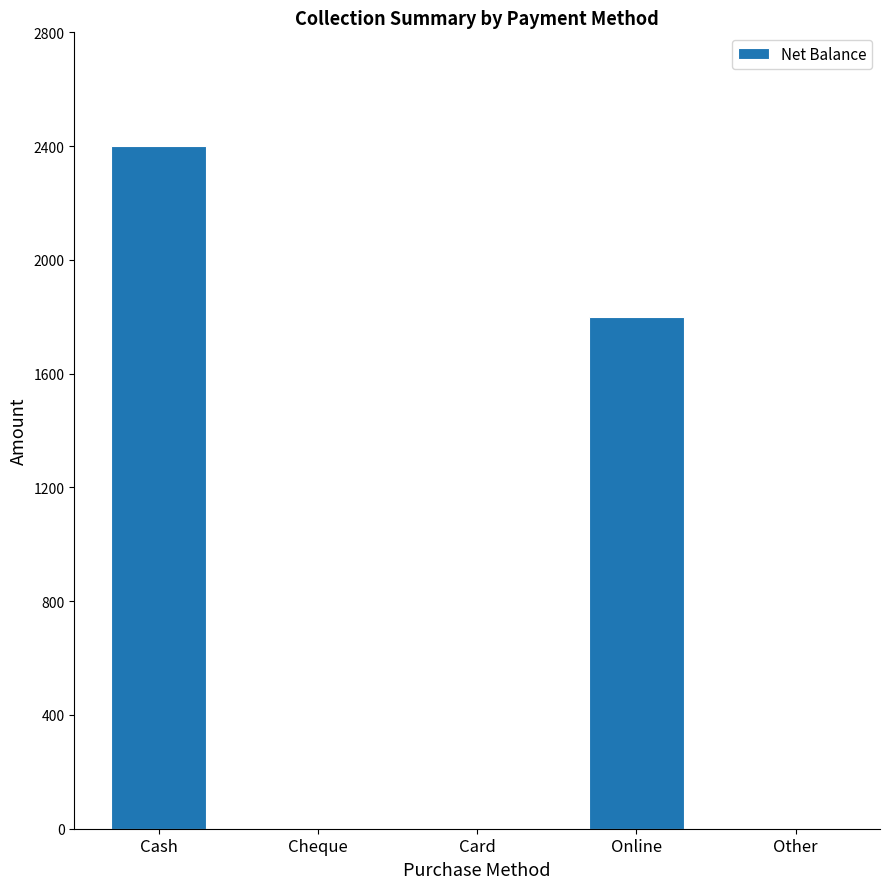

Which category has the highest value across all series?

Cash